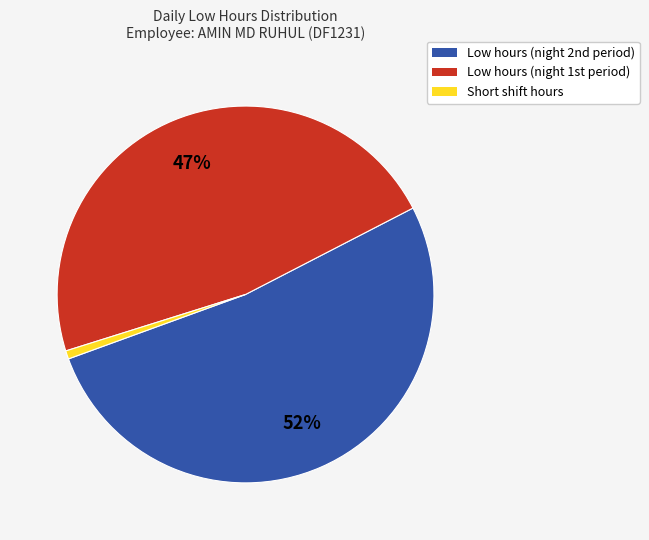

How many segments does this pie chart have?

3